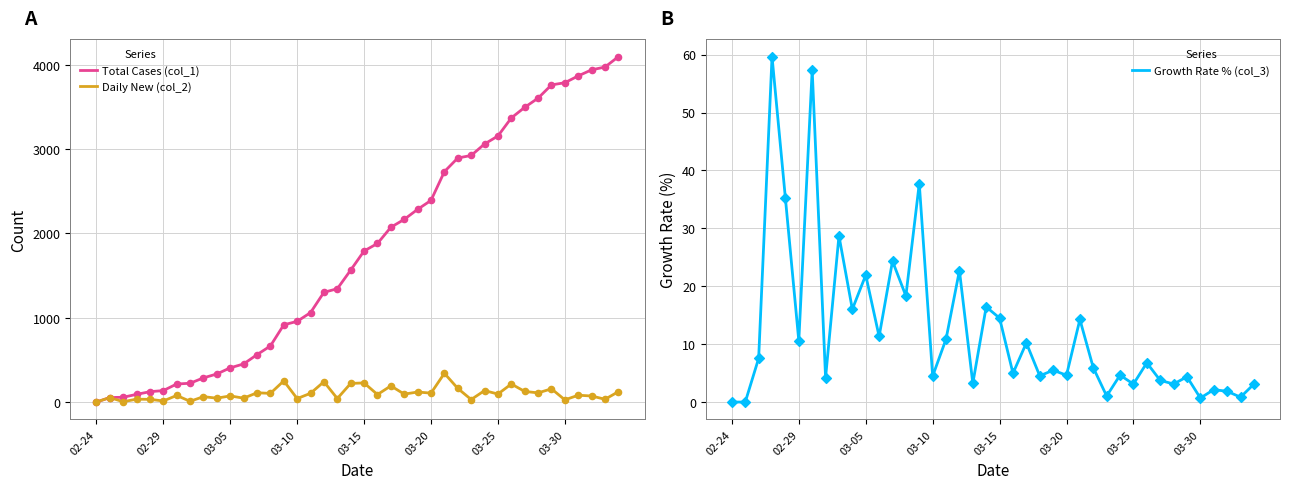

Which series contains the lowest Y value?

Total Cases (col_1)